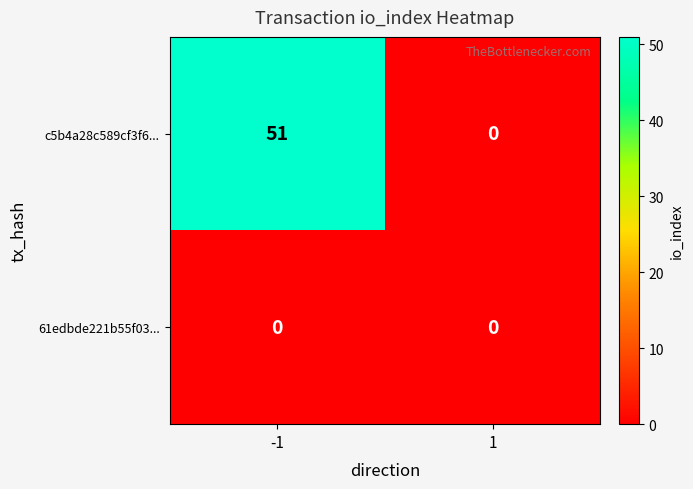

Reading right to left, extract all data points from this chart.

c5b4a28c589cf3f6...: 0	51
61edbde221b55f03...: 0	0